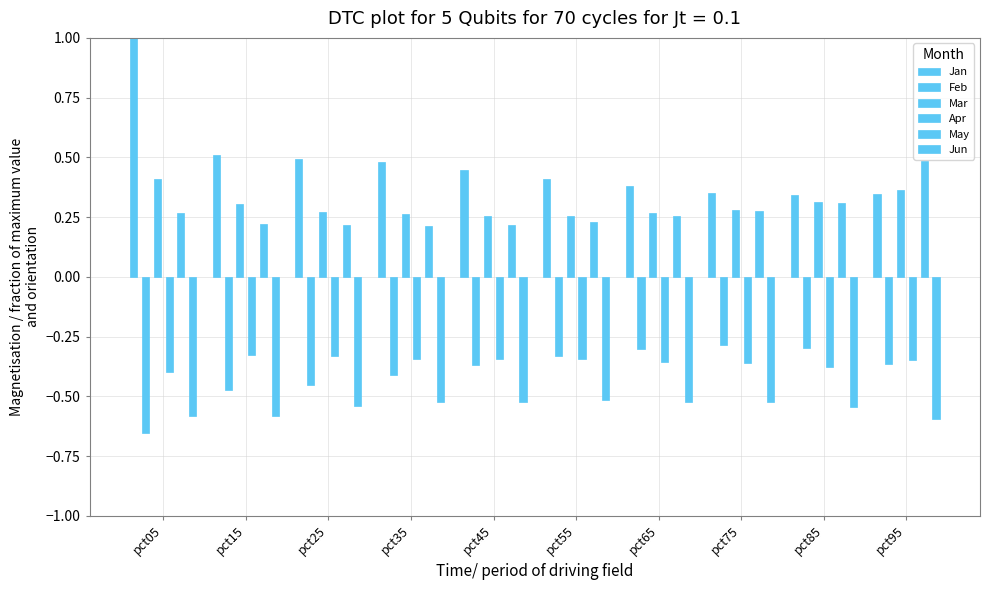

Which series has the largest total across all categories?

Jan